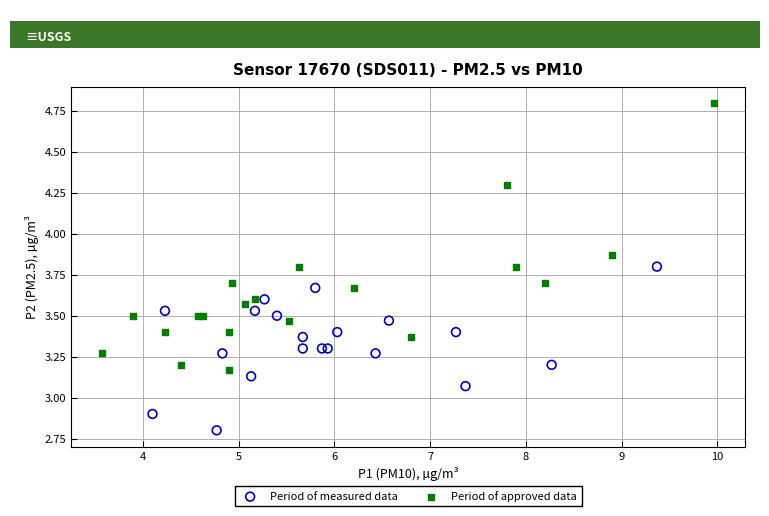

Which series reaches the maximum Y coordinate?

Period of approved data